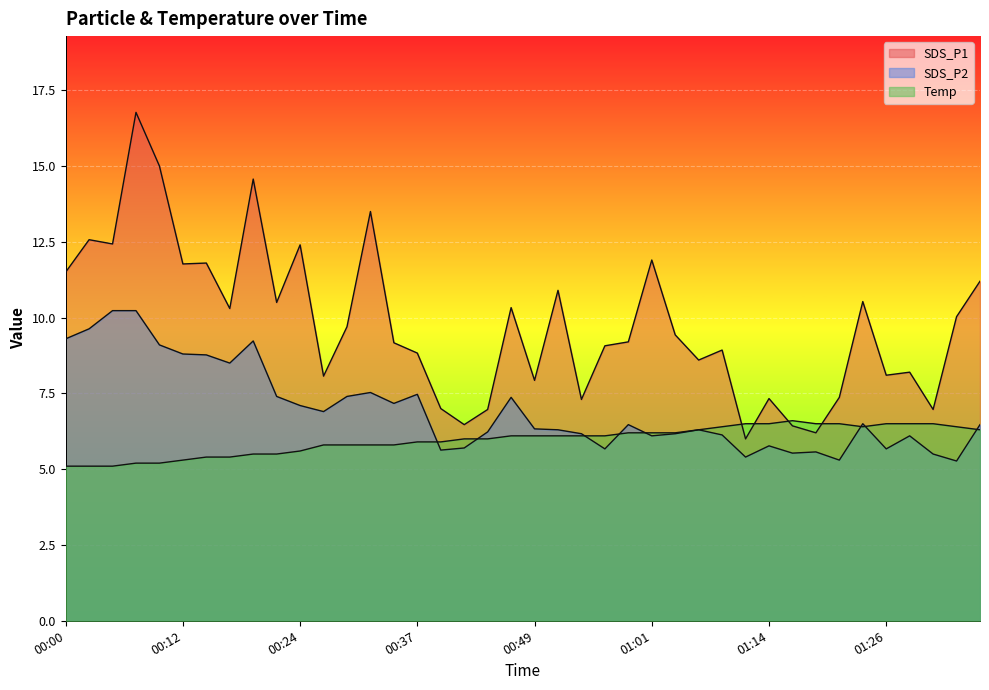

How many times do Temp and SDS_P2 cross each other?

8